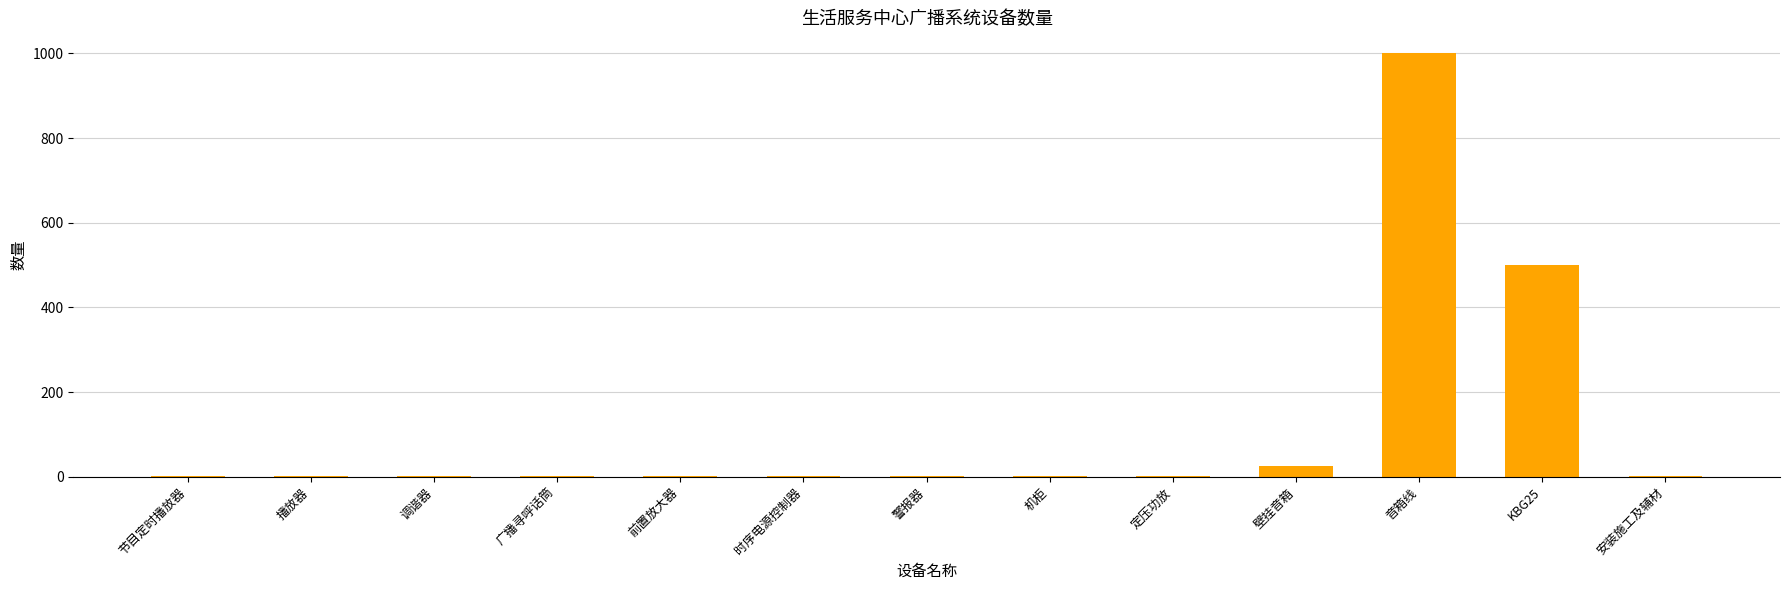

What is the maximum value shown in the chart?

1000